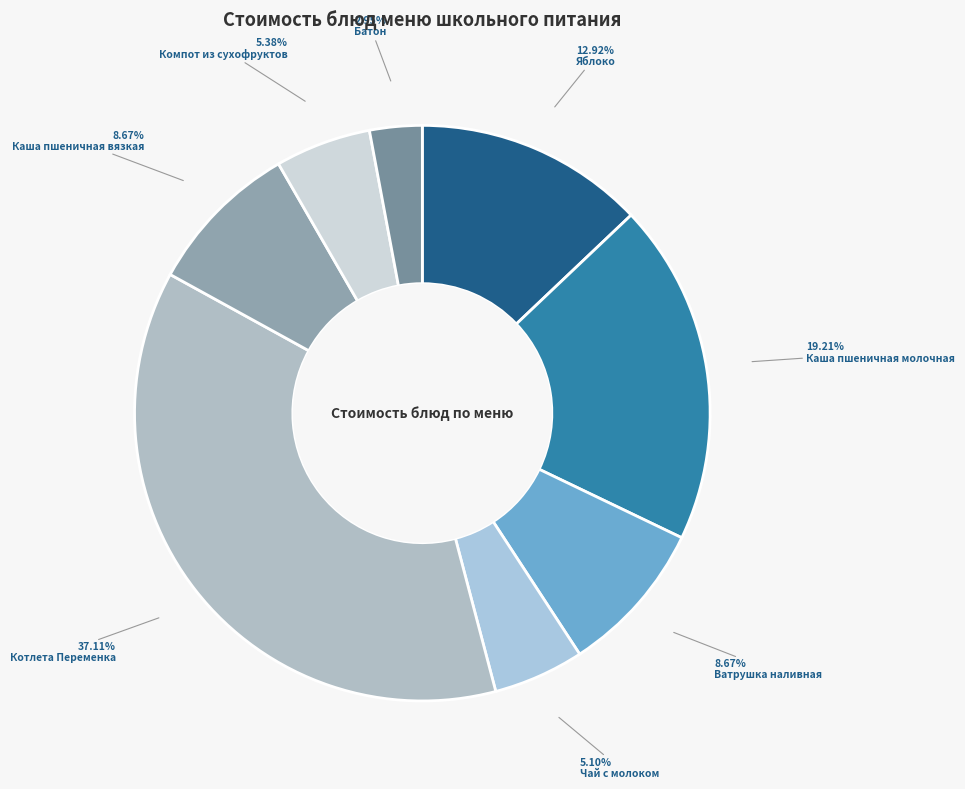

Rank the categories by value from lowest to highest.

Батон, Чай с молоком, Компот из сухофруктов, Ватрушка наливная, Каша пшеничная вязкая, Яблоко, Каша пшеничная молочная, Котлета Переменка